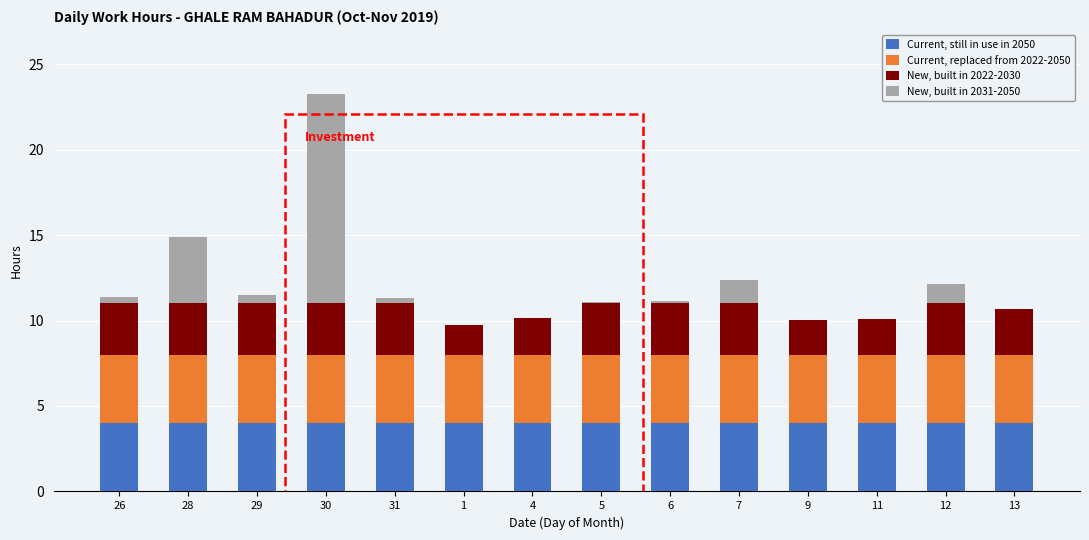

The value of Current, still in use in 2050 at 31 is 4.0. True or false?

True